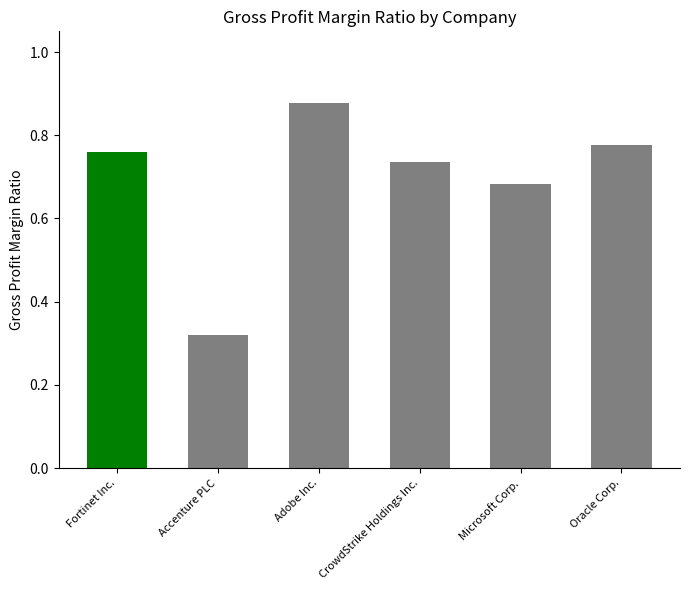

The chart shows a value of 1.2 at Fortinet Inc.. True or false?

False